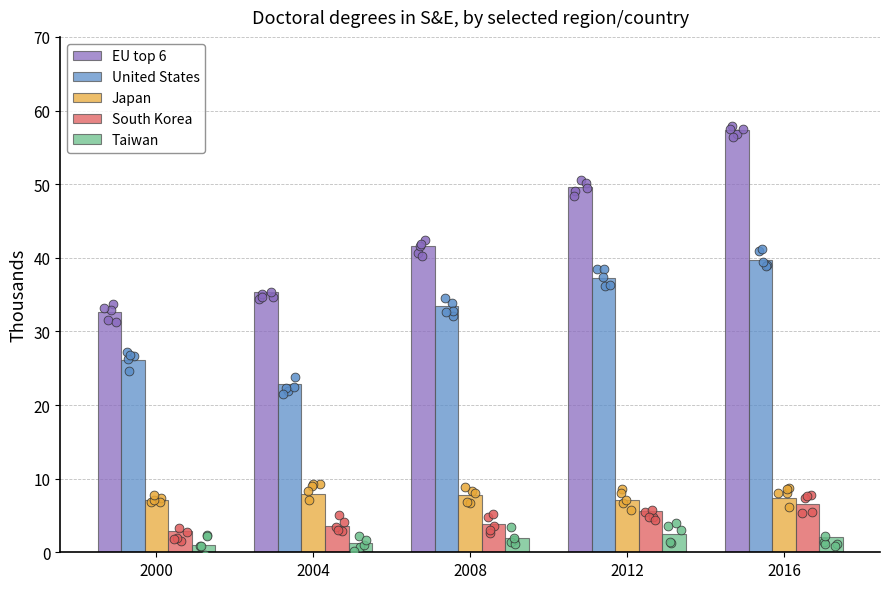

Which series has the largest total across all categories?

EU top 6